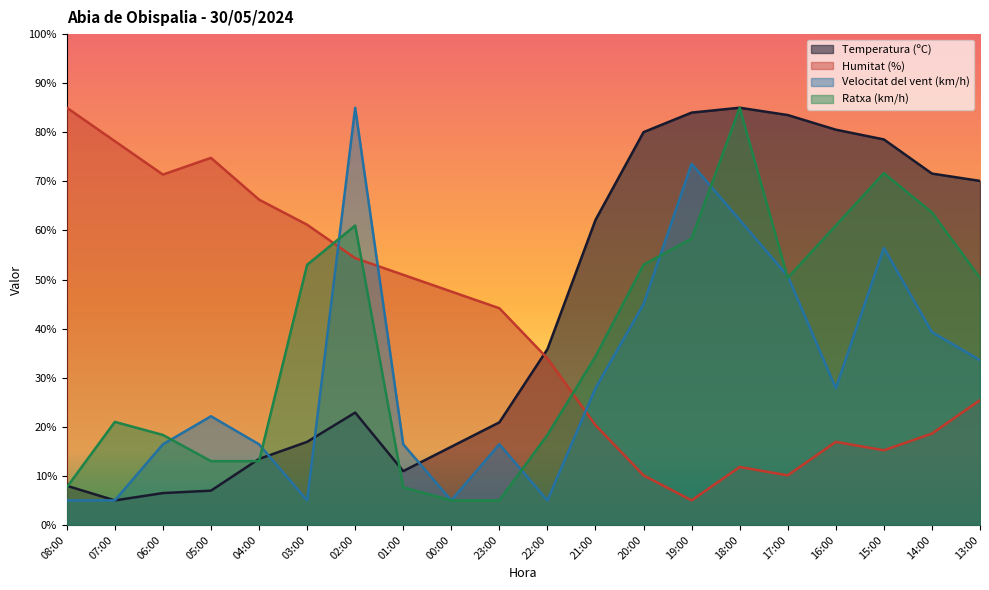

Is it true that Humitat (%) equals 10.1 at 17:00?

True